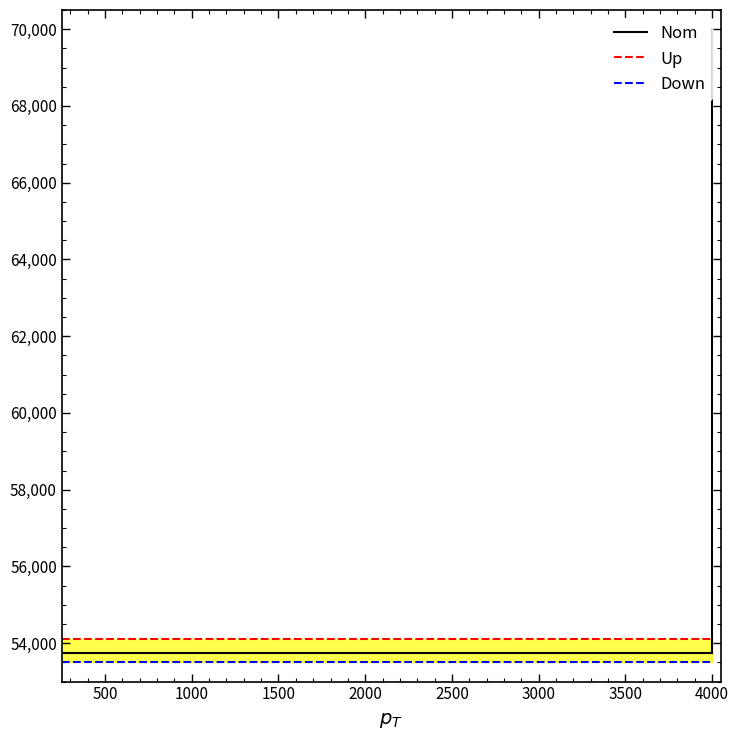

True or false: Nom and Down intersect in this chart.

False